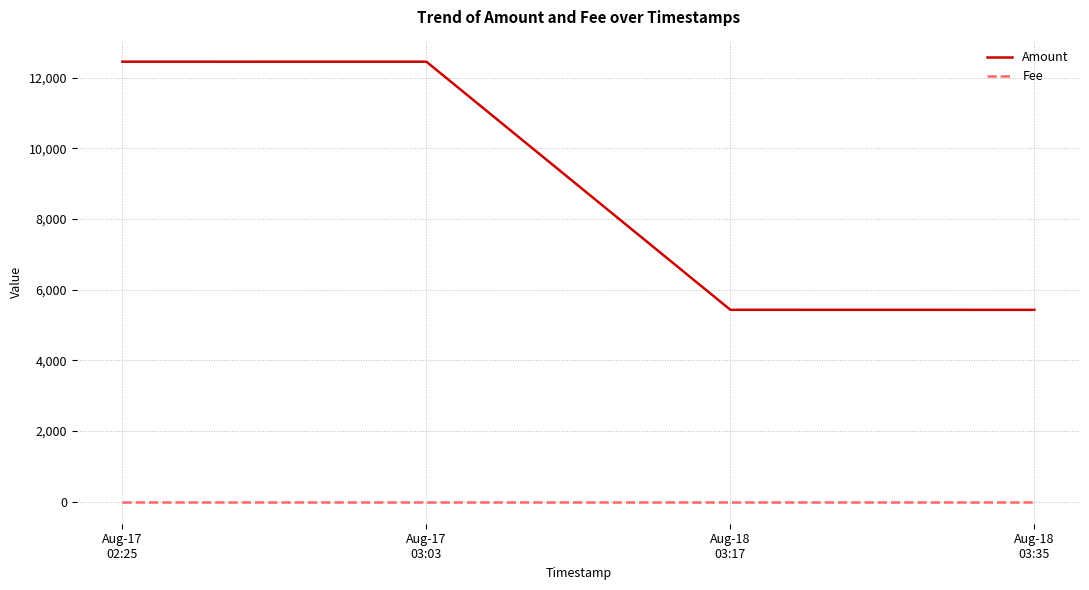

Rank the series at Aug-18
03:17 from highest to lowest value.

Amount, Fee